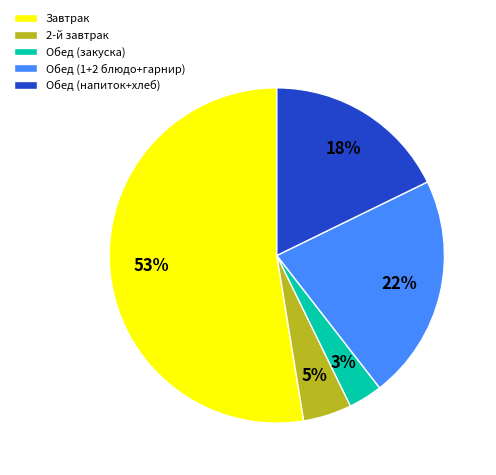

Between Обед (1+2 блюдо+гарнир) and Обед (напиток+хлеб), which is larger?

Обед (1+2 блюдо+гарнир)